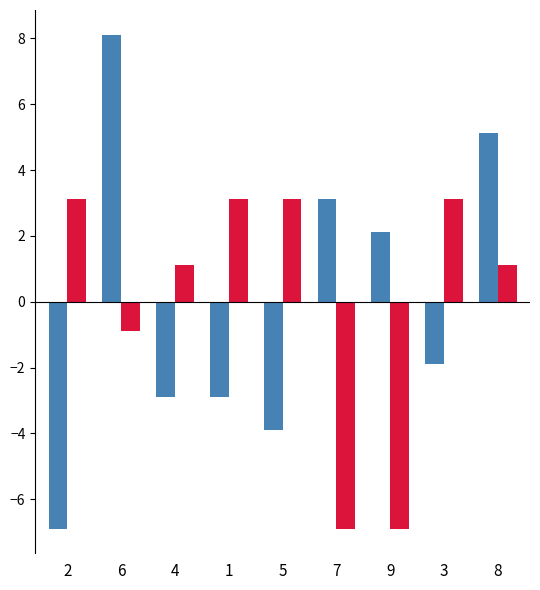

At which category is the sum across all series the highest?

6